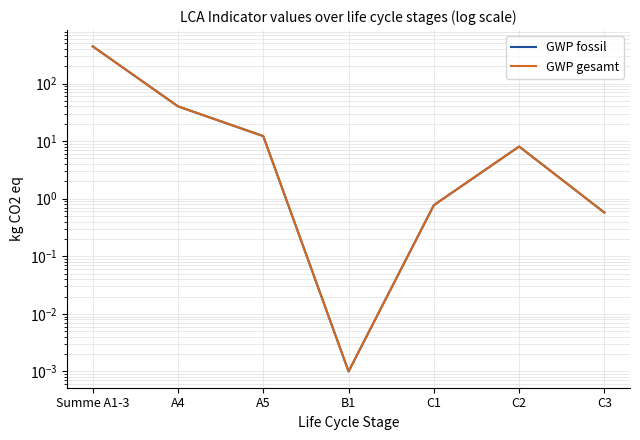

Which series has the widest spread of values?

GWP fossil